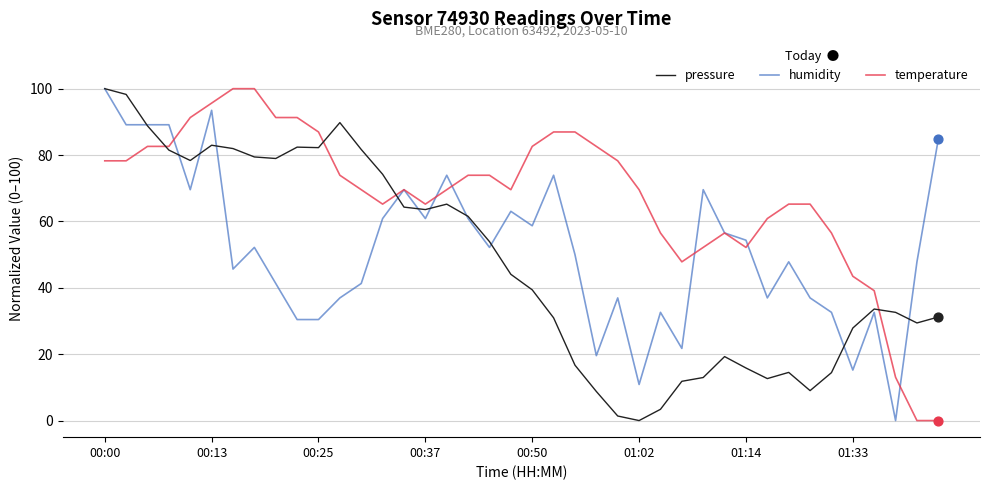

What is the greatest value displayed?

100.0